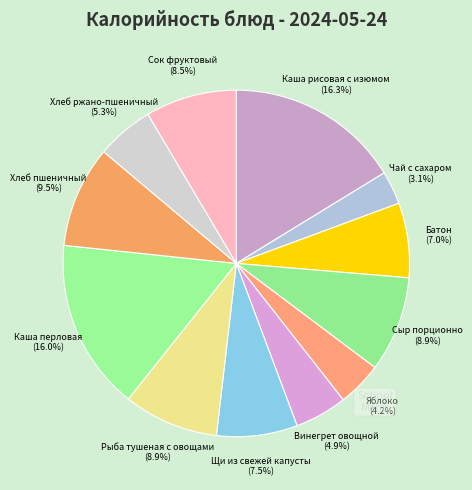

Is it true that Каша рисовая с изюмом is 16% of the pie?

True